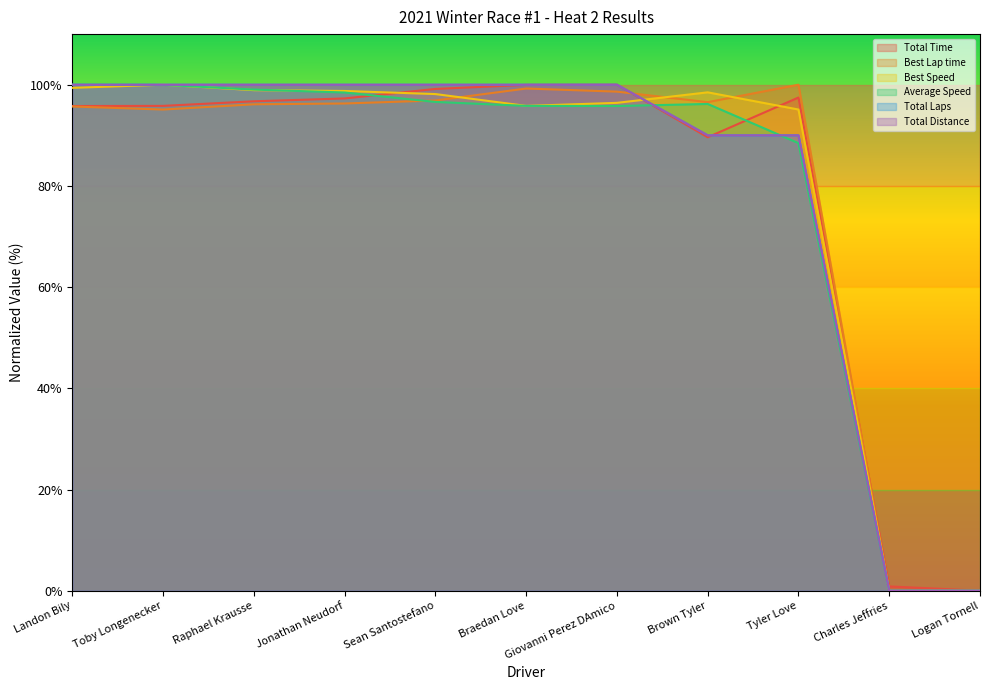

What are all the series names shown in the legend?

Total Time, Best Lap time, Best Speed, Average Speed, Total Laps, Total Distance